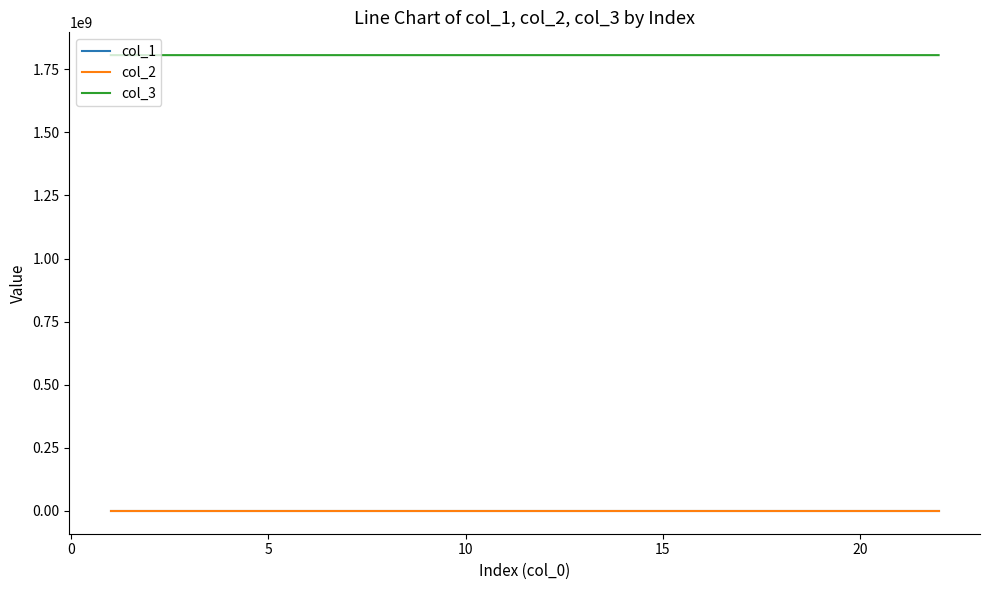

True or false: col_2 and col_1 cross at least once.

False